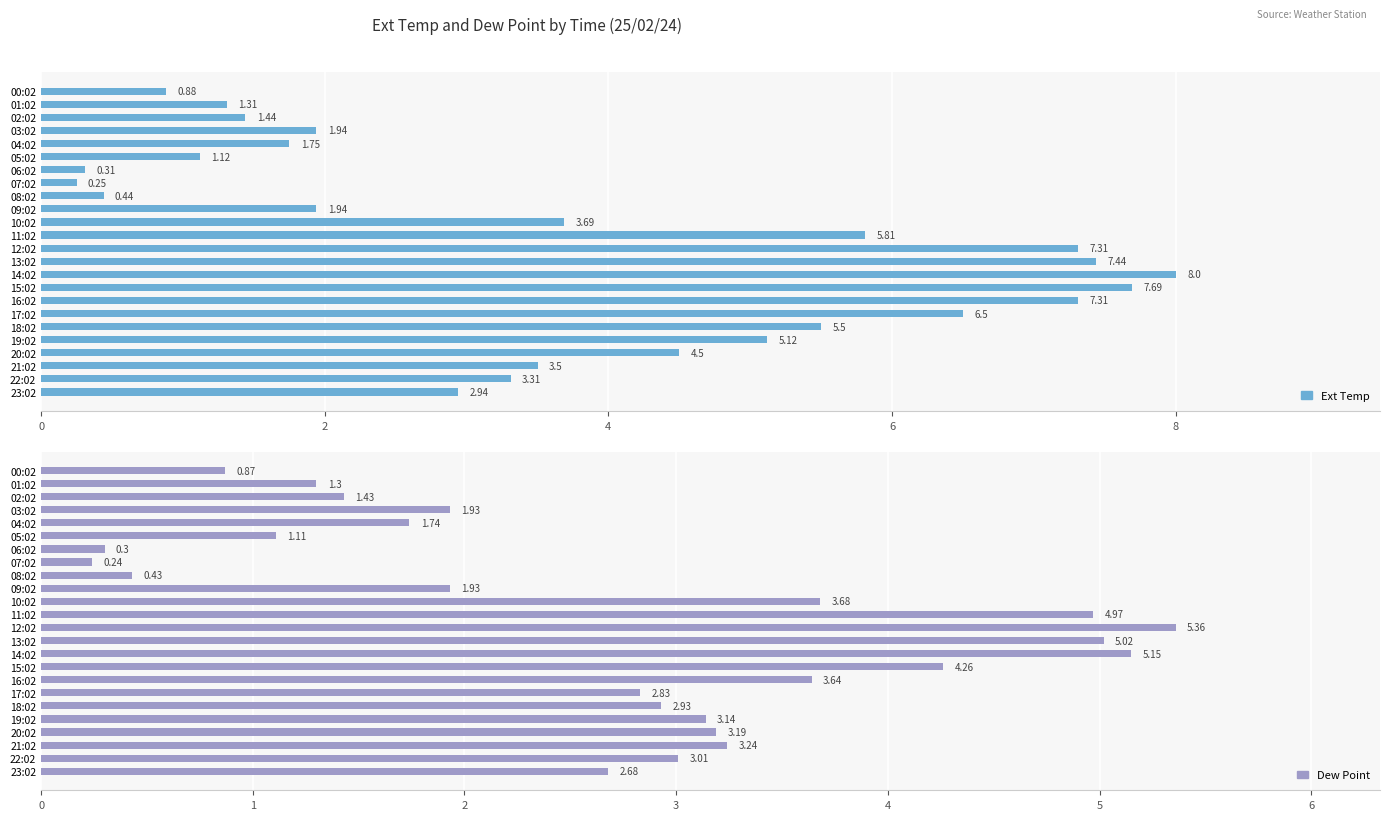

What is the smallest value displayed?

0.2